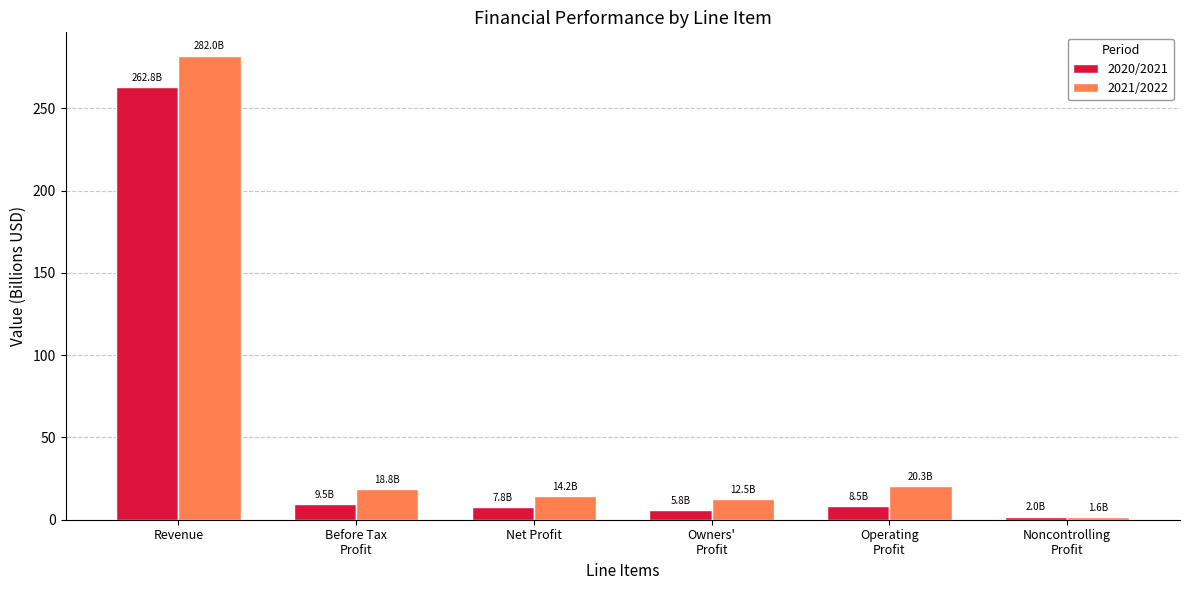

The value of 2021/2022 at Before Tax
Profit is 18.8. True or false?

True